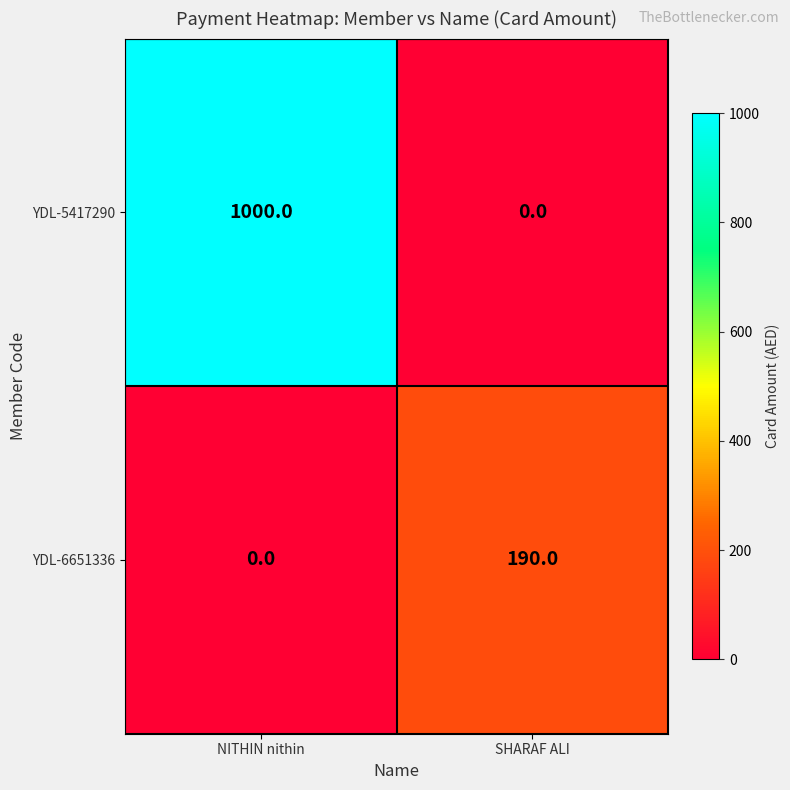

What is the sum of all YDL-5417290 values?

1000